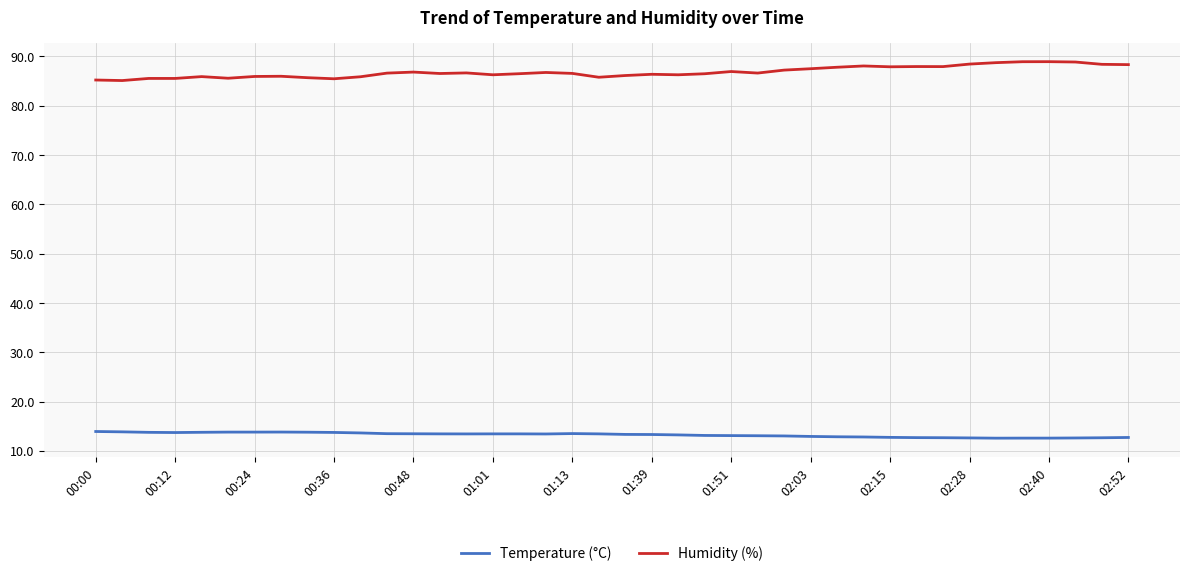

What is the maximum value shown in the chart?

88.9